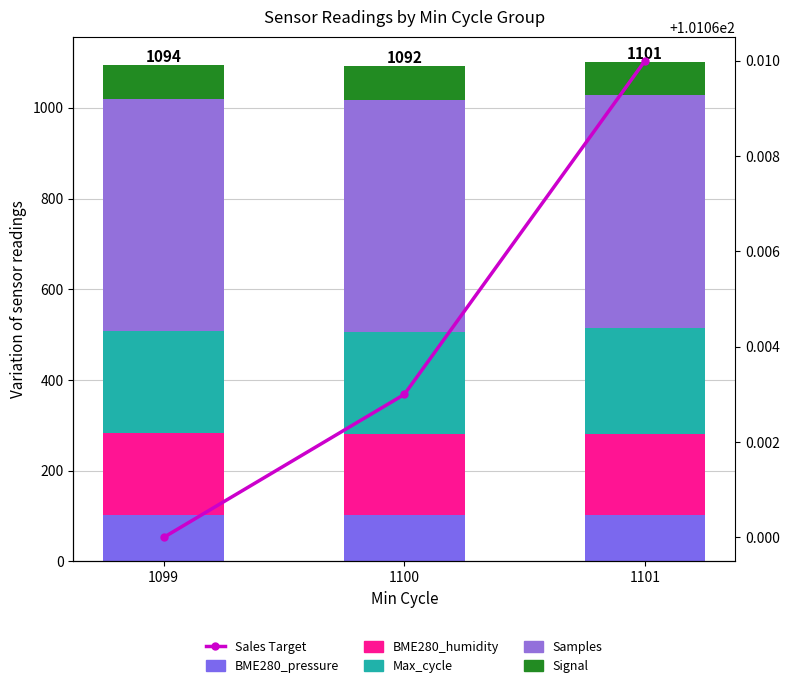

Reading left to right, transcribe all the data shown in this chart.

BME280_pressure: 101.1	101.1	101.1
BME280_humidity: 181.5	179.2	179.7
Max_cycle: 225.3	225.0	234.5
Samples: 512.7	512.8	512.4
Signal: 74.0	74.0	74.0
Sales Target: 101.1	101.1	101.1